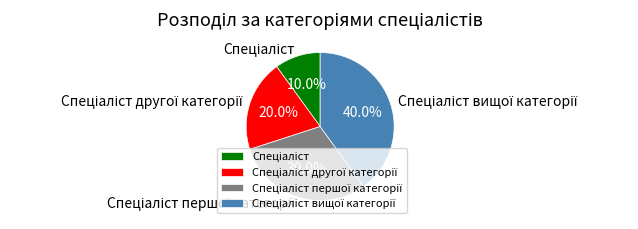

Is there a majority slice in this chart?

No